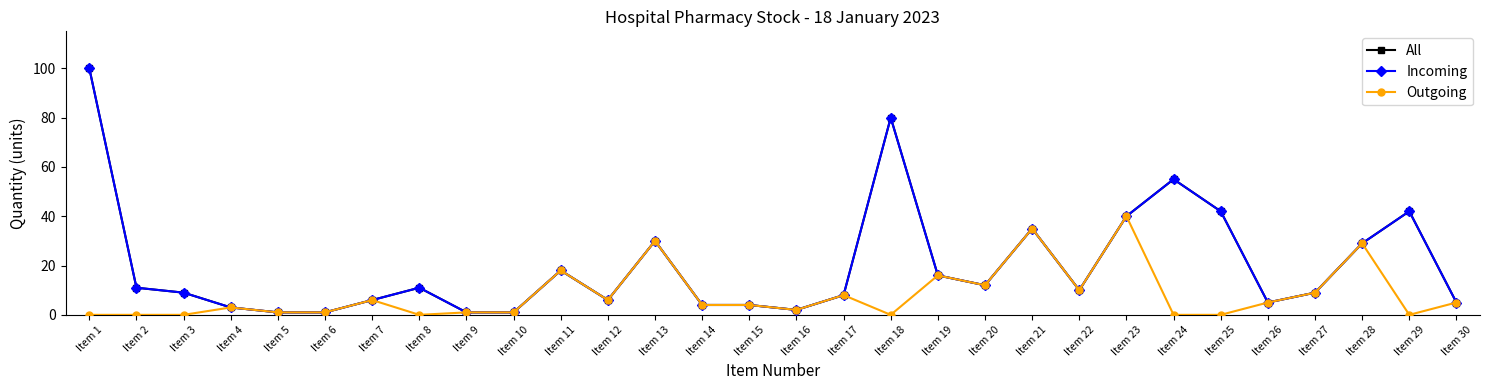

In Outgoing, how many points are higher than both neighbors (excluding endpoints)?

9